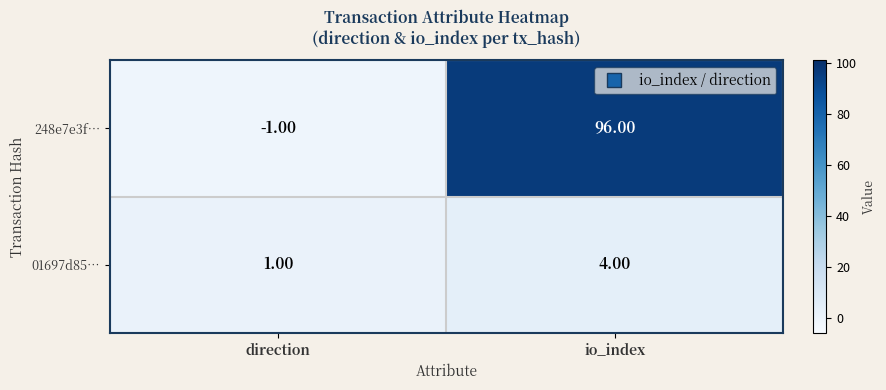

At which label does 01697d85… reach its peak?

io_index